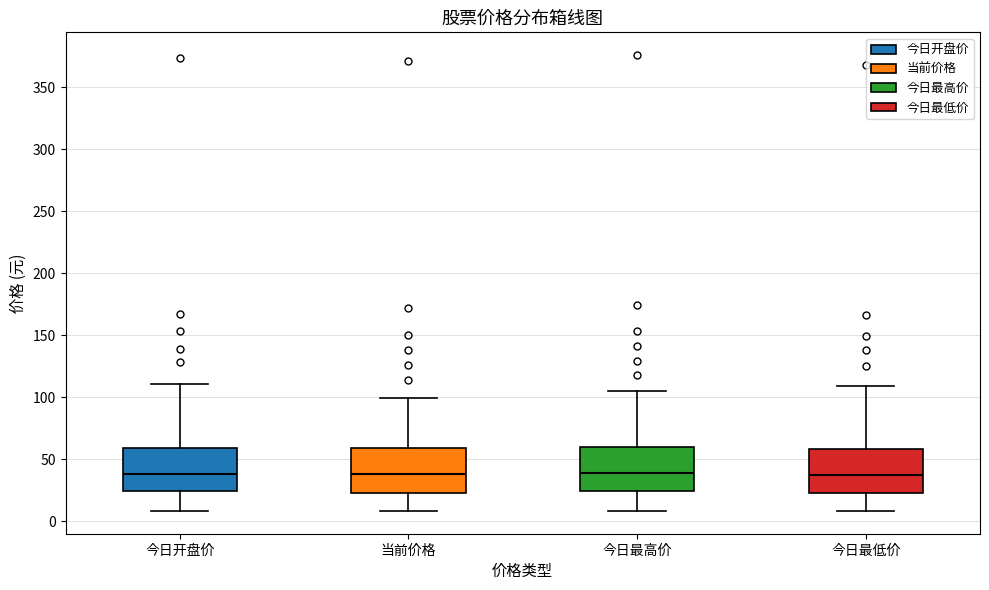

Reading left to right, read every box against the y-axis: the position of its median line, the range the box covers, and the ends of its whiskers. The values are not printed on the chart, so give them approximately, as read against the axis.

今日开盘价: median 40, box 25 to 60, whiskers 10 to 110
当前价格: median 40, box 25 to 60, whiskers 10 to 100
今日最高价: median 40, box 25 to 60, whiskers 10 to 105
今日最低价: median 35, box 25 to 60, whiskers 10 to 110